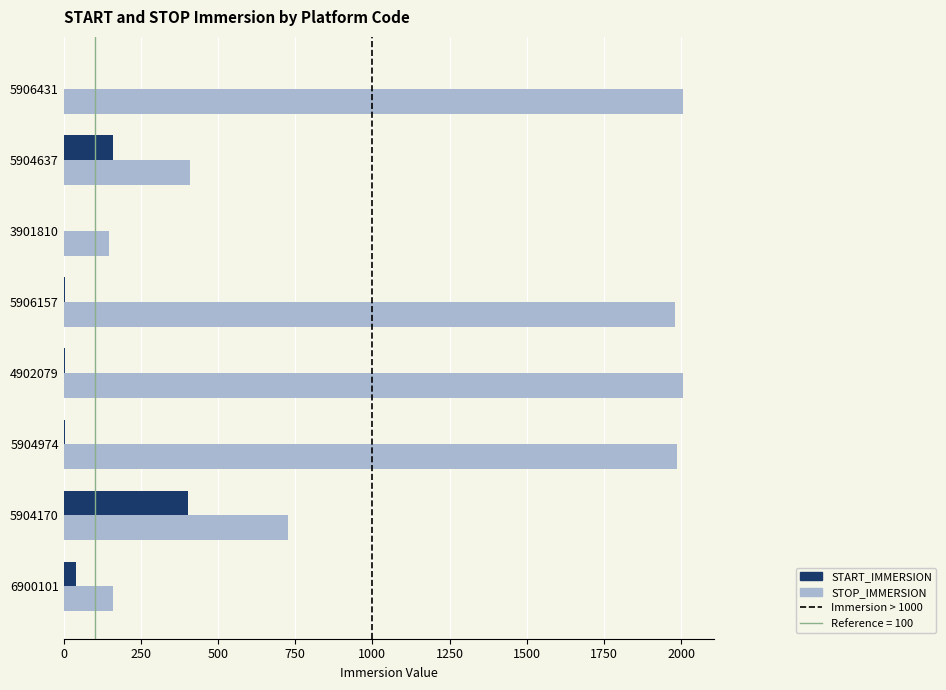

At which label does START_IMMERSION reach its peak?

5904170